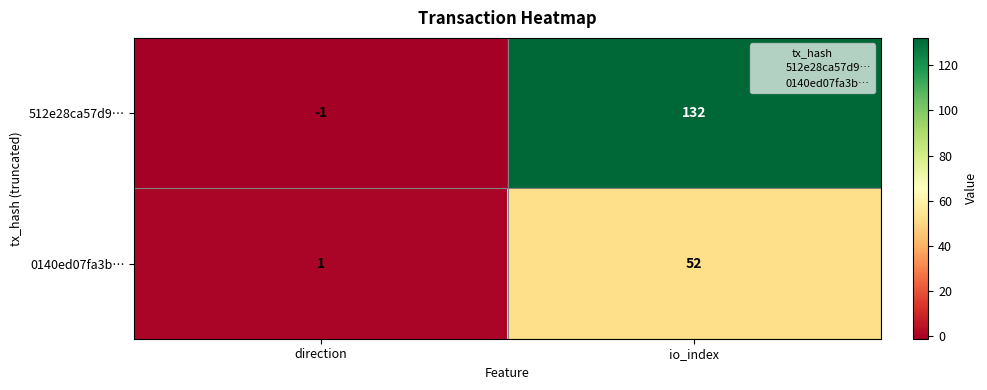

Is it true that 512e28ca57d9… equals 80 at io_index?

False